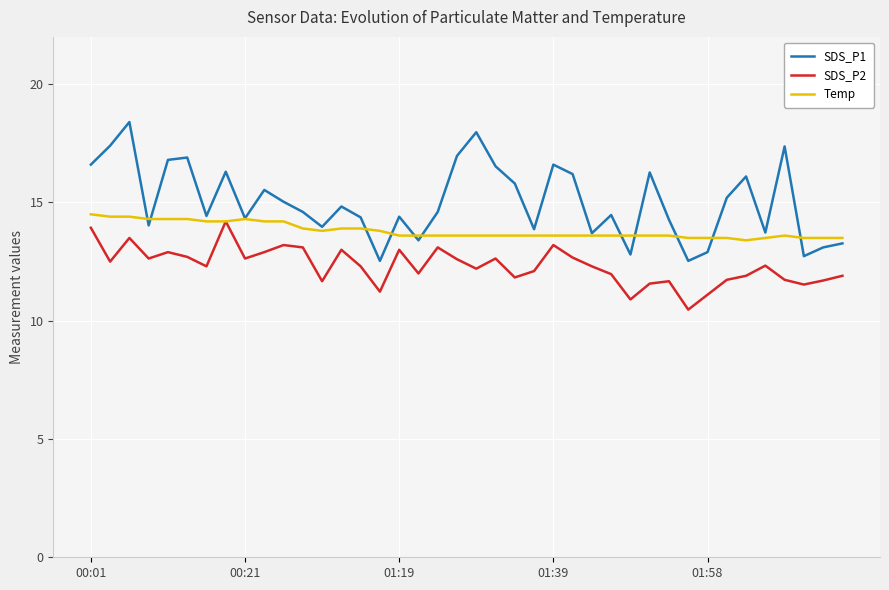

List the series in order of their overall mean, highest first.

SDS_P1, Temp, SDS_P2